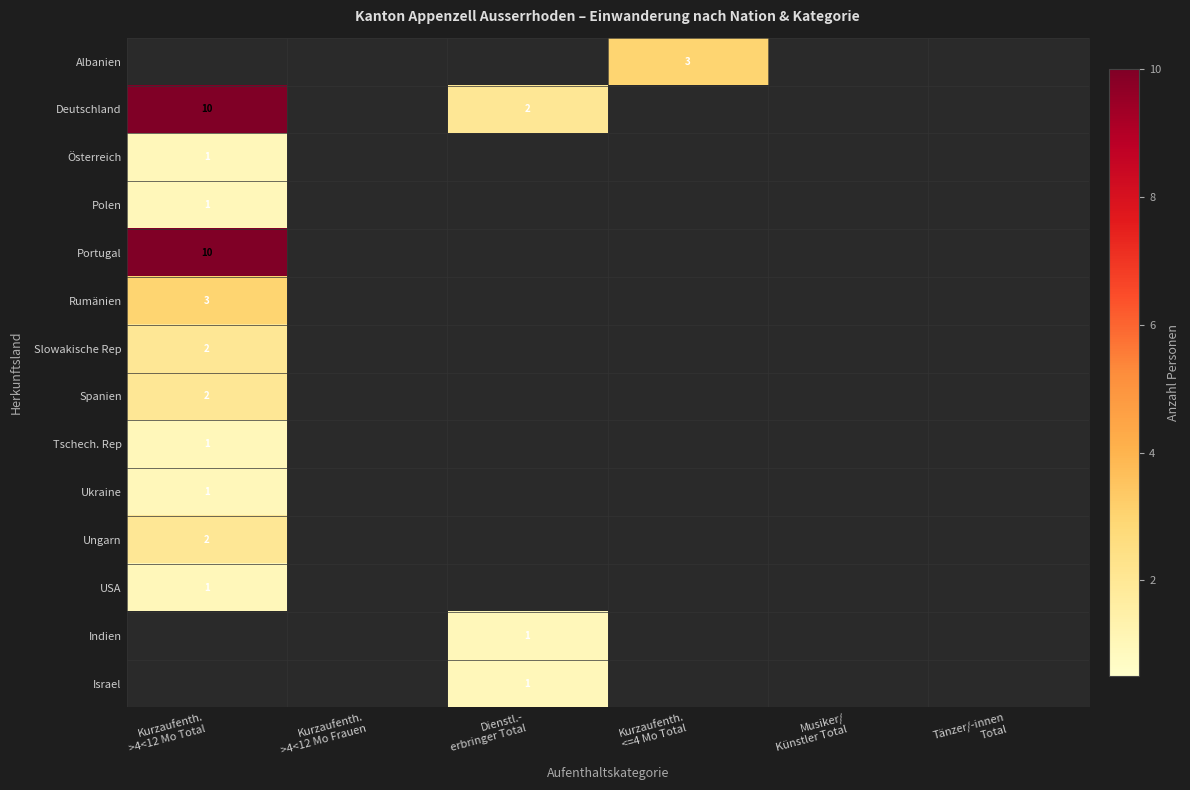

How many positive values does the Ungarn series have?

1